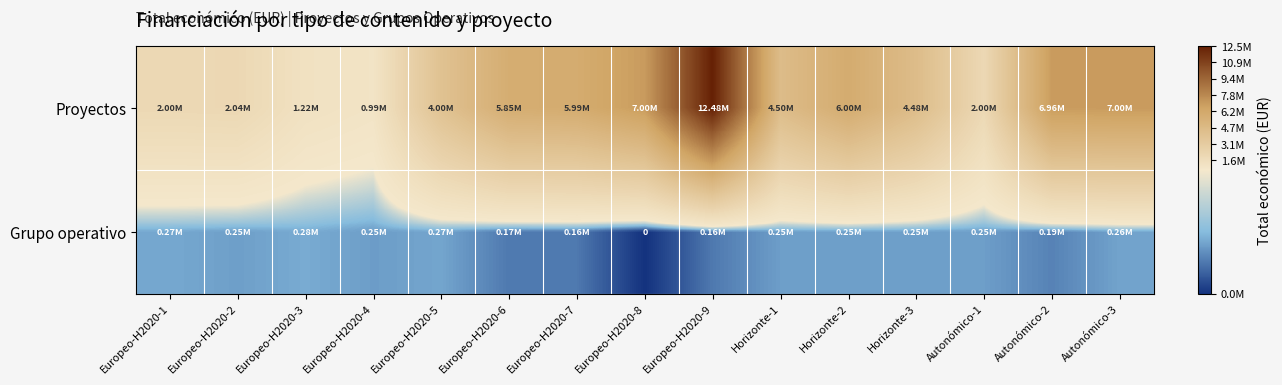

List the series in order of their overall mean, lowest first.

Grupo operativo, Proyectos